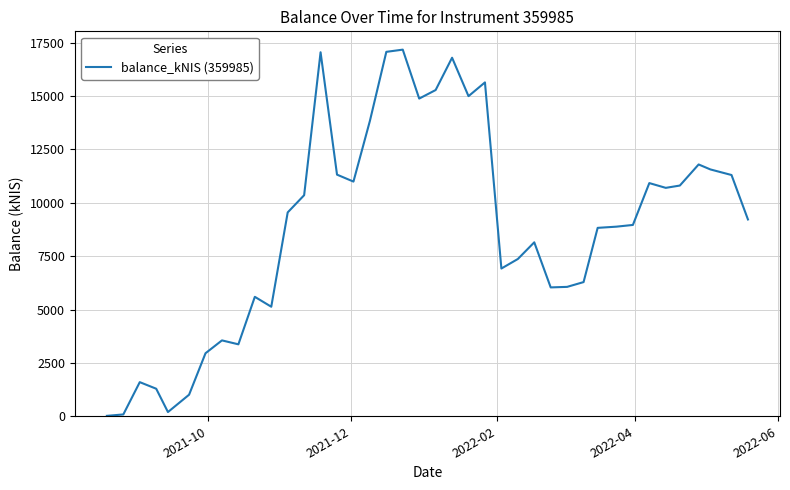

Is this an area chart (filled region under the line)?

No